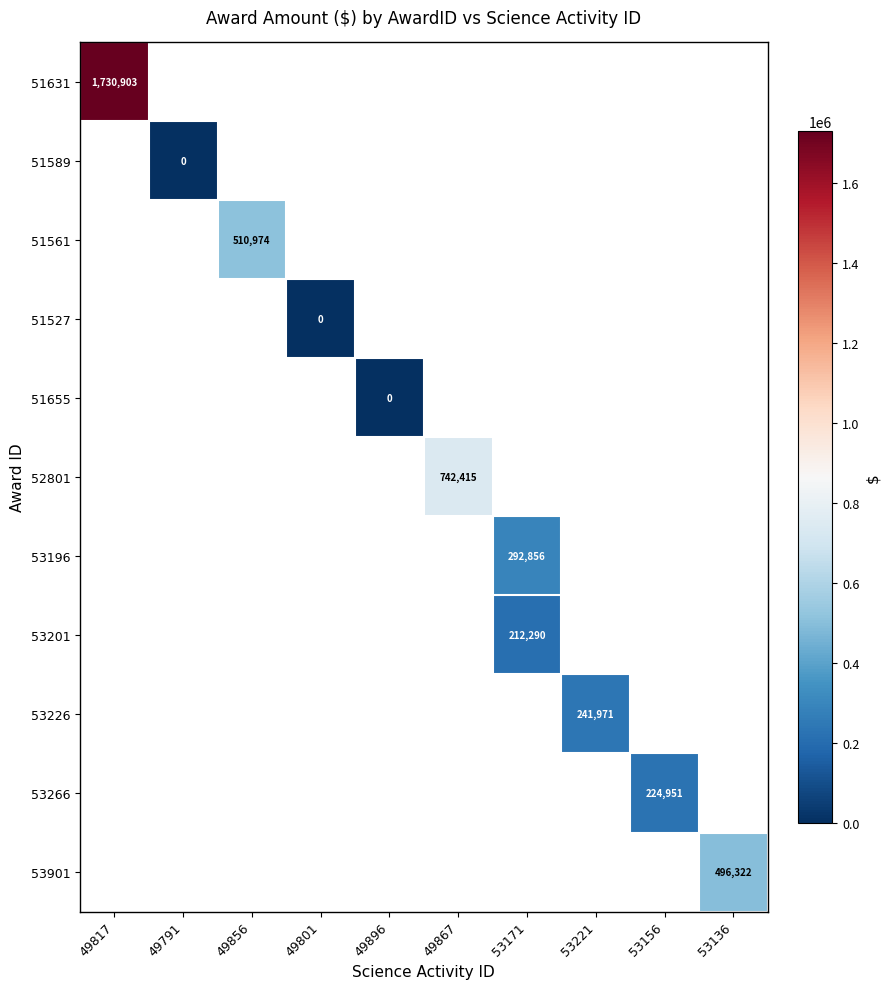

The 53901 series shows 345363 at 53136. True or false?

False